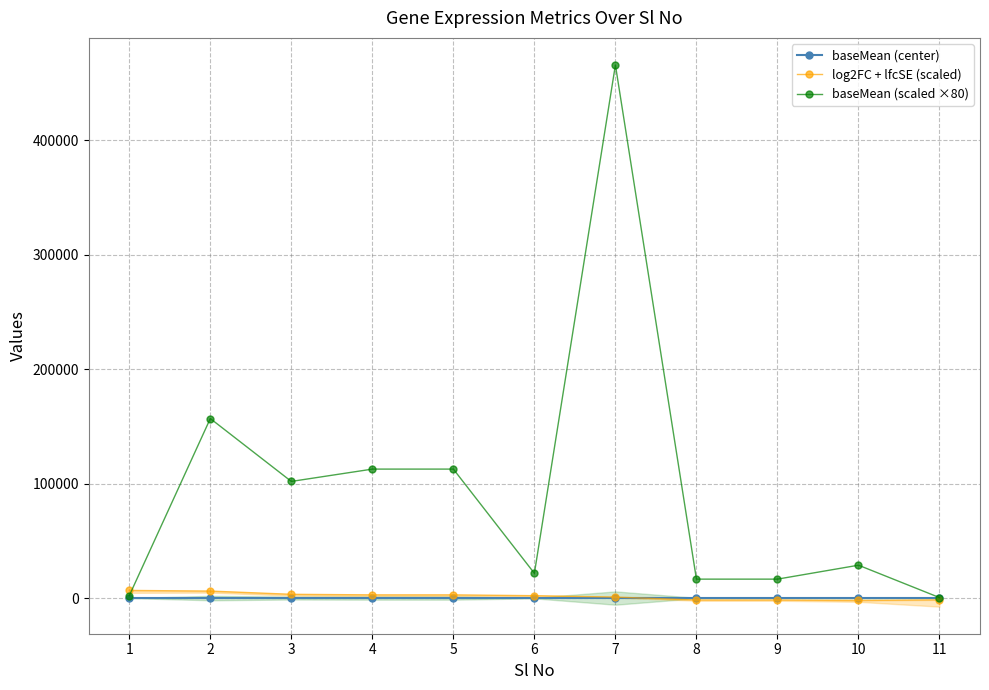

What is the total value across all series at 7?

466592.8